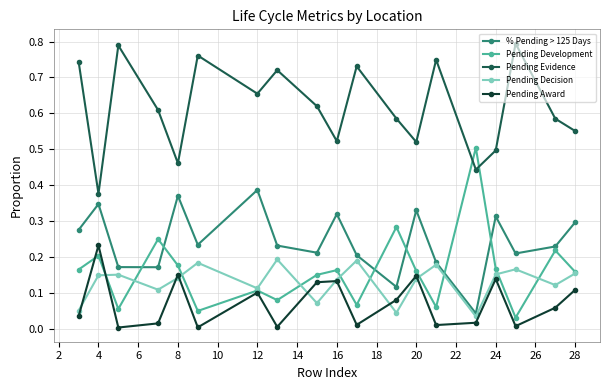

Which series has the widest spread of values?

Pending Development